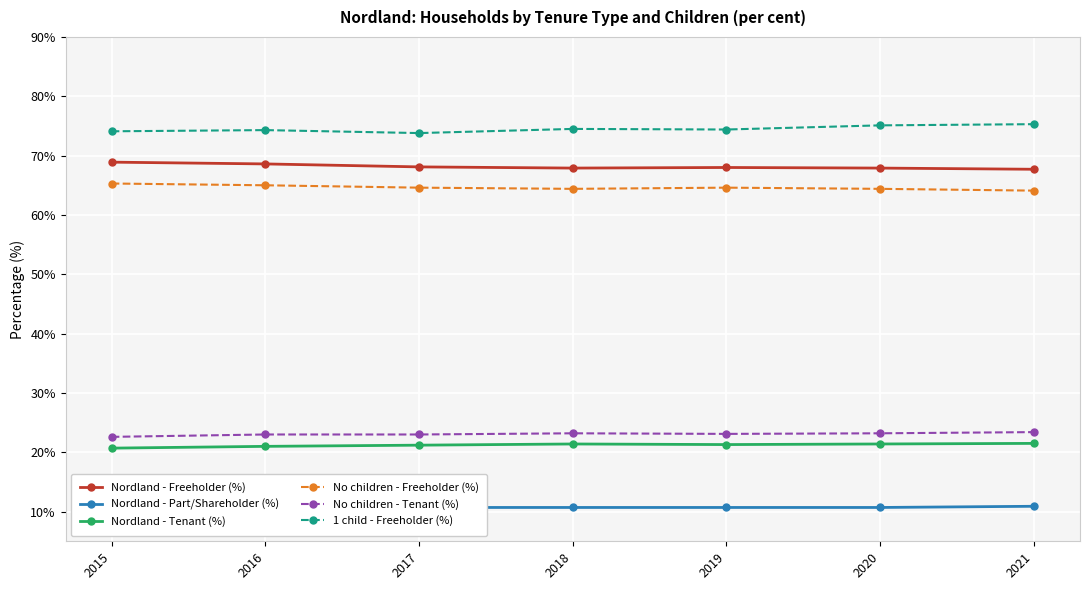

What are all the series names shown in the legend?

Nordland - Freeholder (%), Nordland - Part/Shareholder (%), Nordland - Tenant (%), No children - Freeholder (%), No children - Tenant (%), 1 child - Freeholder (%)